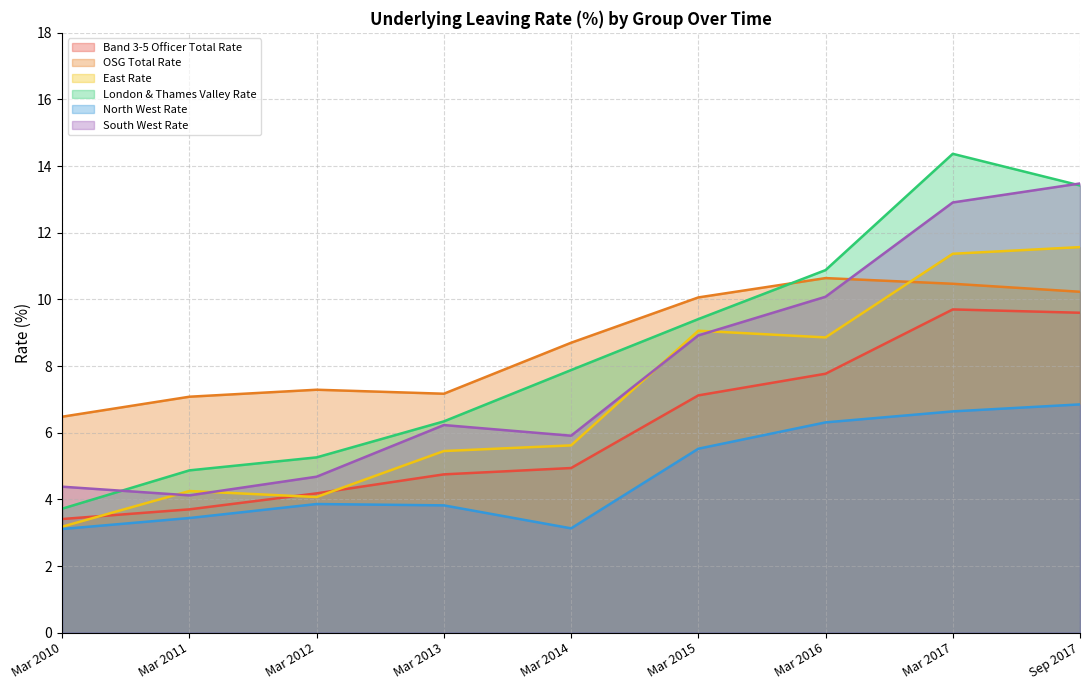

Which series has the largest total across all categories?

OSG Total Rate